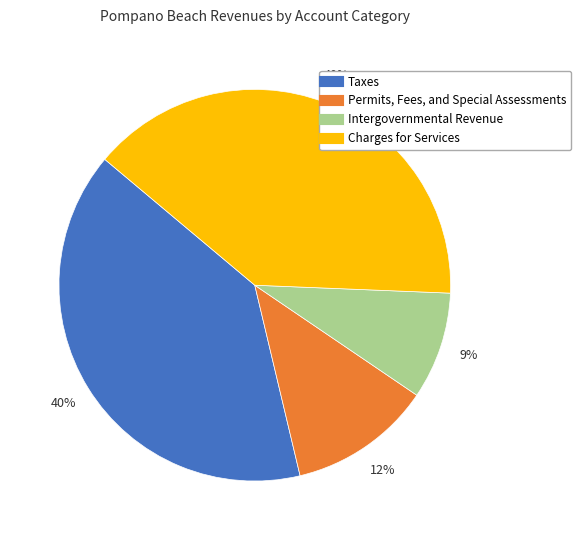

Does any single category account for the majority?

No